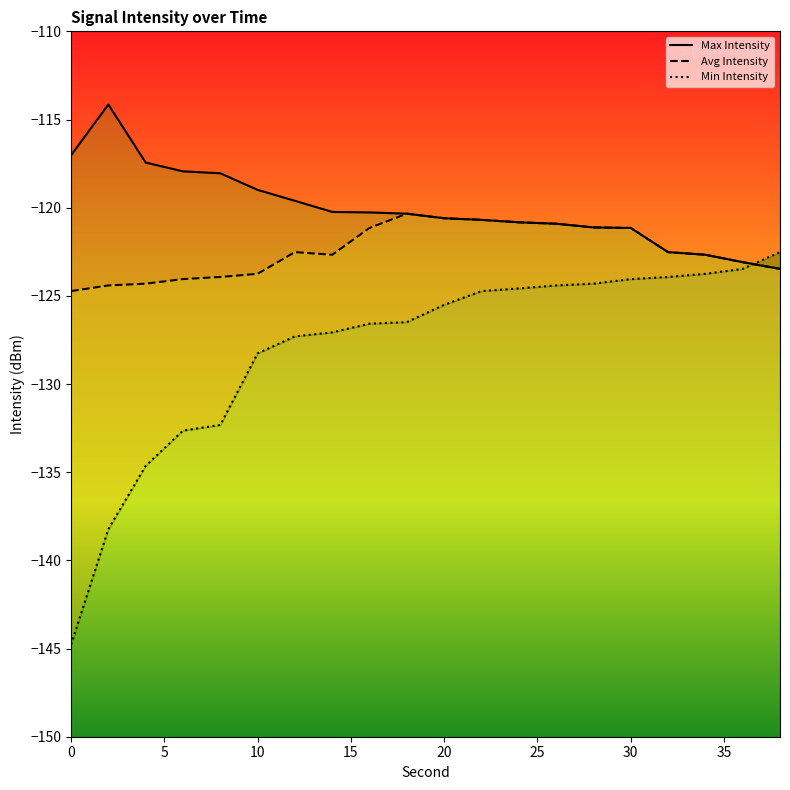

True or false: Max Intensity and Avg Intensity cross at least once.

False